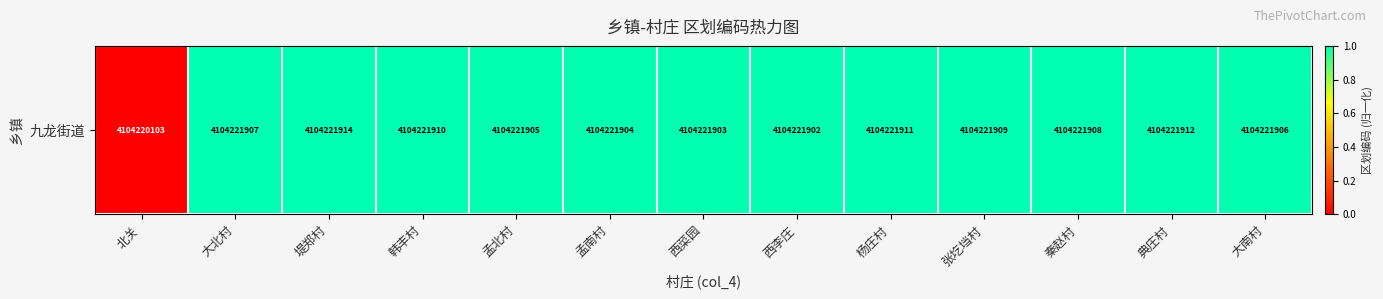

True or false: the data shows 1.0 at 堤郑村.

True